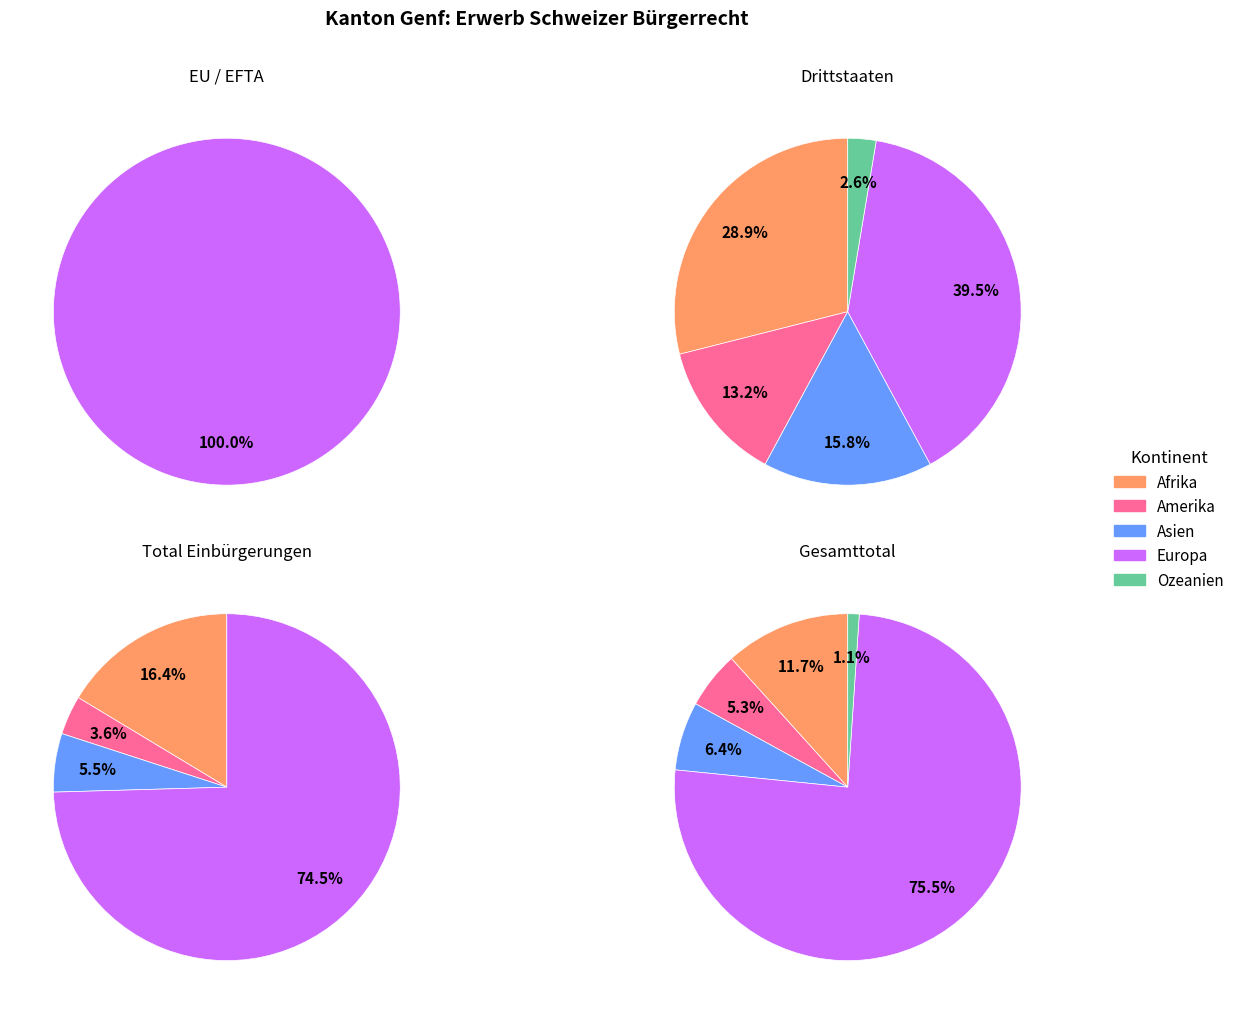

Count the number of slices in the pie.

5